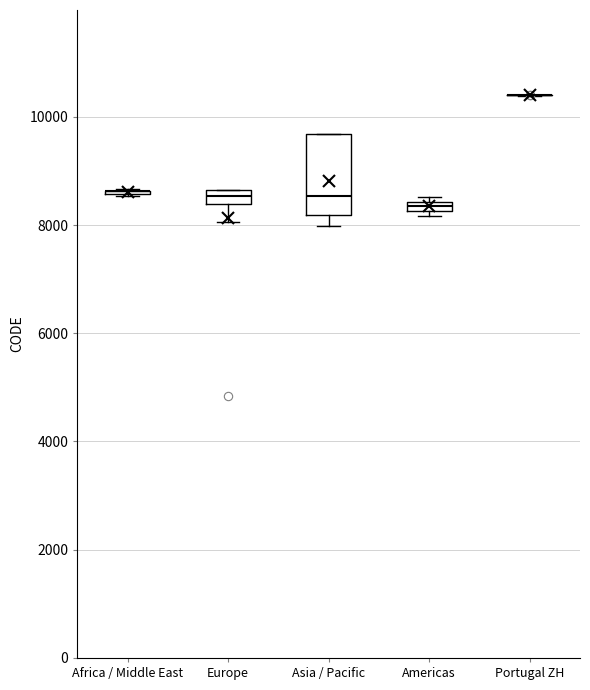

Which box is the tallest, from its lower edge to its upper edge?

Asia / Pacific